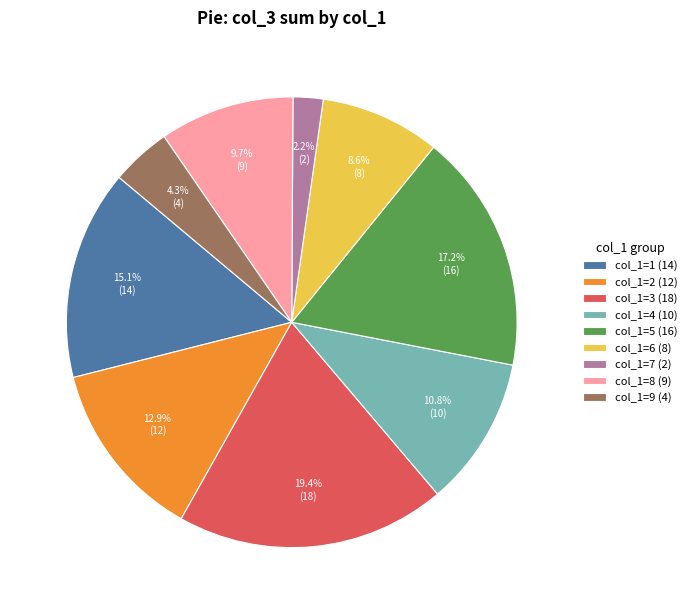

Between col_1=9 (4) and col_1=7 (2), which is larger?

col_1=9 (4)